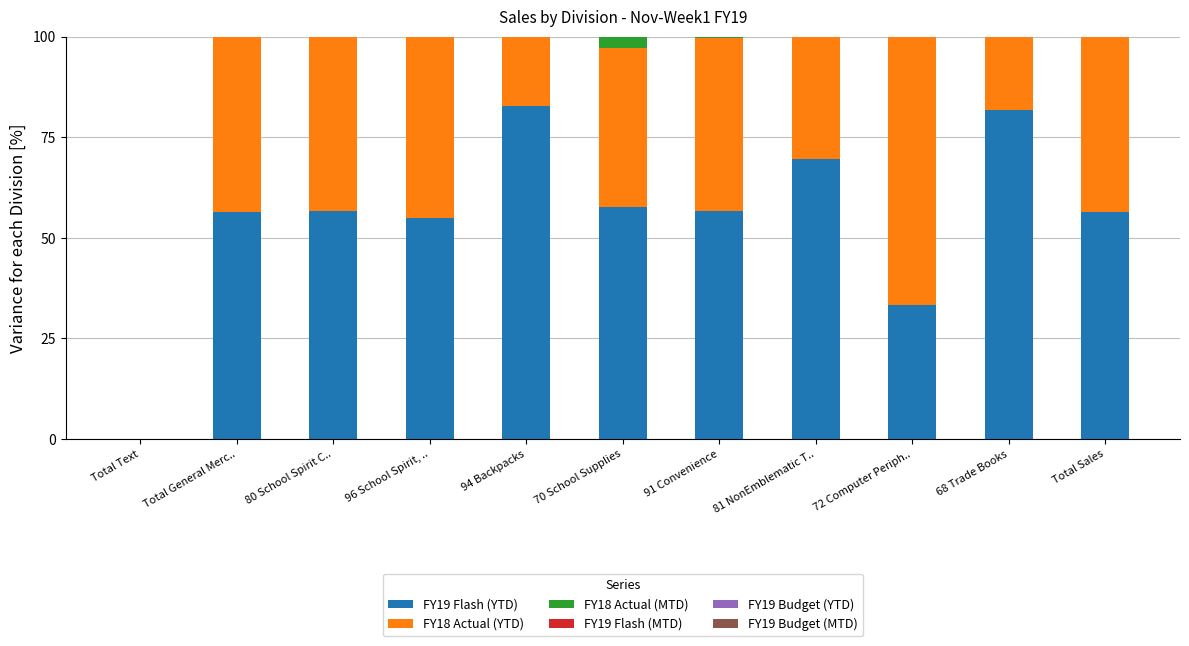

The FY19 Flash (YTD) series shows 56.5 at Total General Merc... True or false?

True